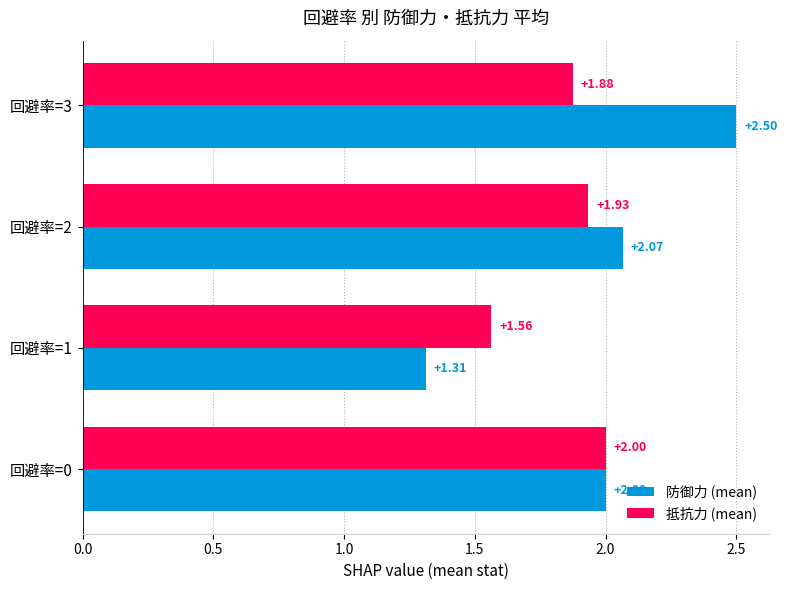

Between 回避率=1 and 回避率=2, which series saw the biggest shift?

防御力 (mean)